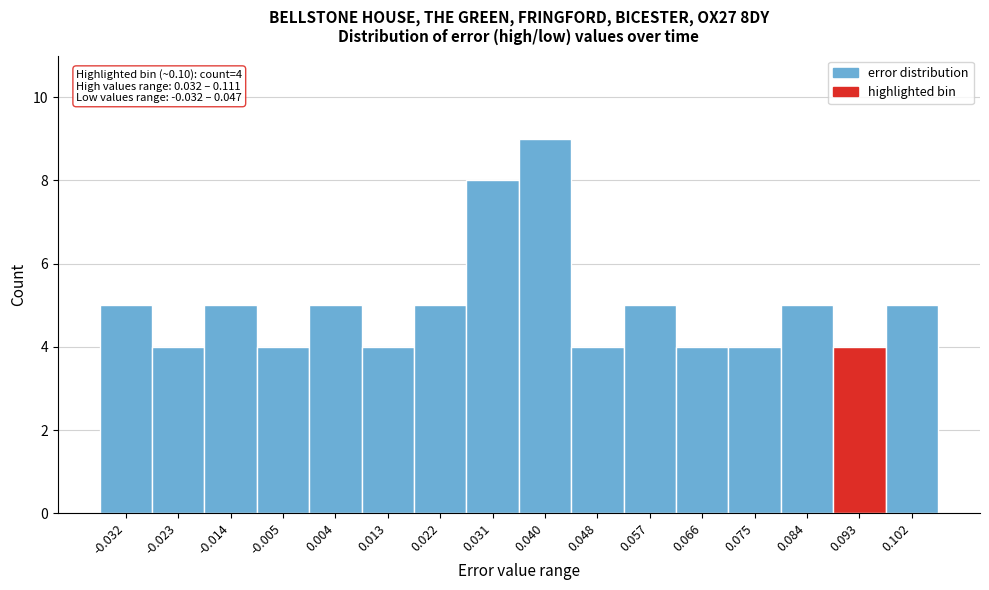

Reading left to right, list all the values displayed in this chart.

5	4	5	4	5	4	5	8	9	4	5	4	4	5	4	5